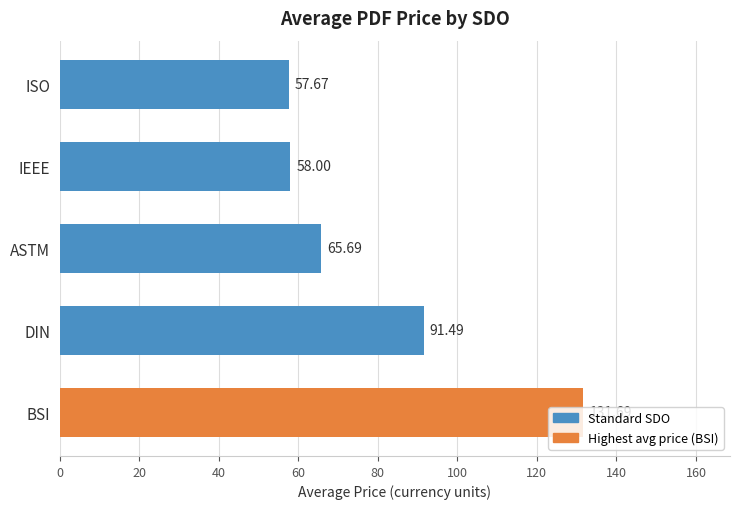

What position from the left is DIN (2025)?

3